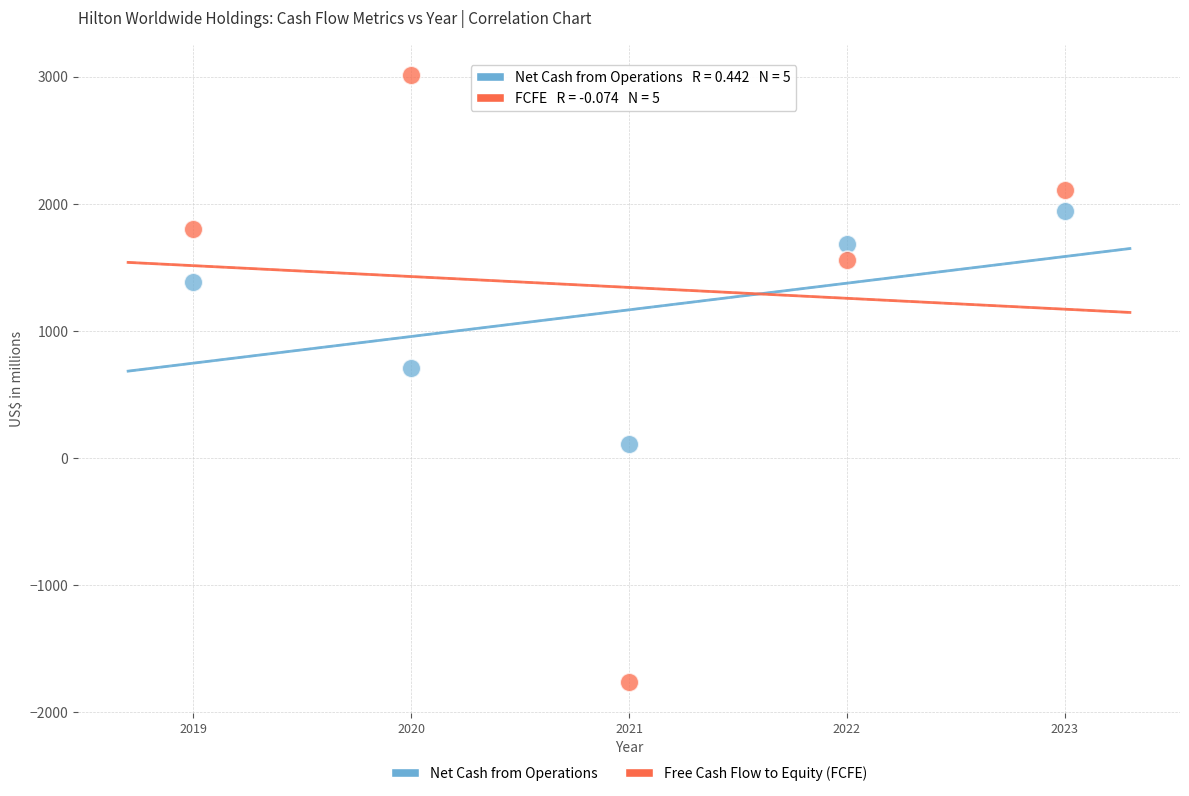

Which series has the largest Y range (max minus min)?

Free Cash Flow to Equity (FCFE)